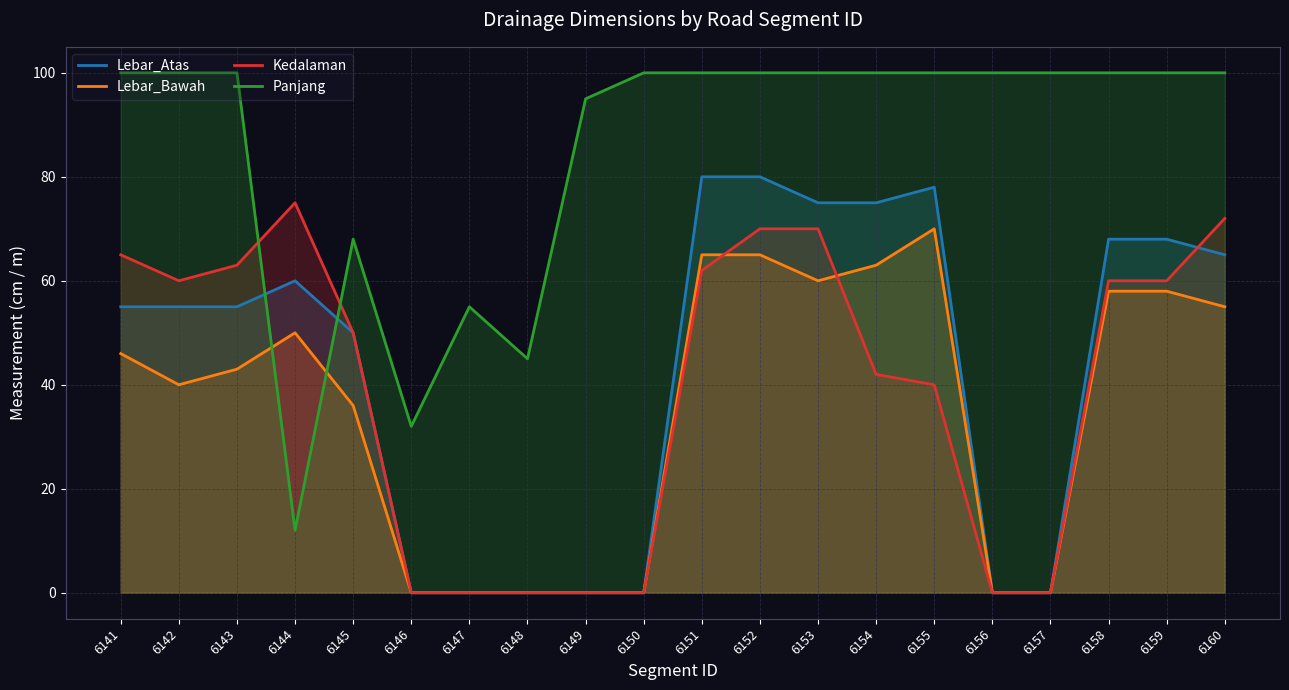

What is the average value of the Panjang series?

85